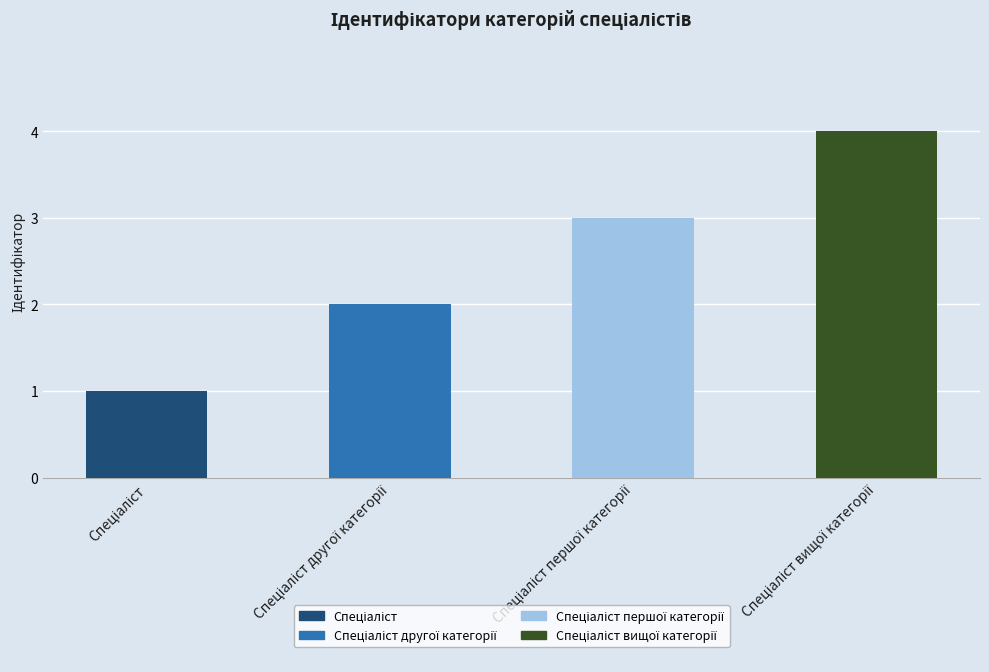

Which label corresponds to the smallest value in the chart?

Спеціаліст